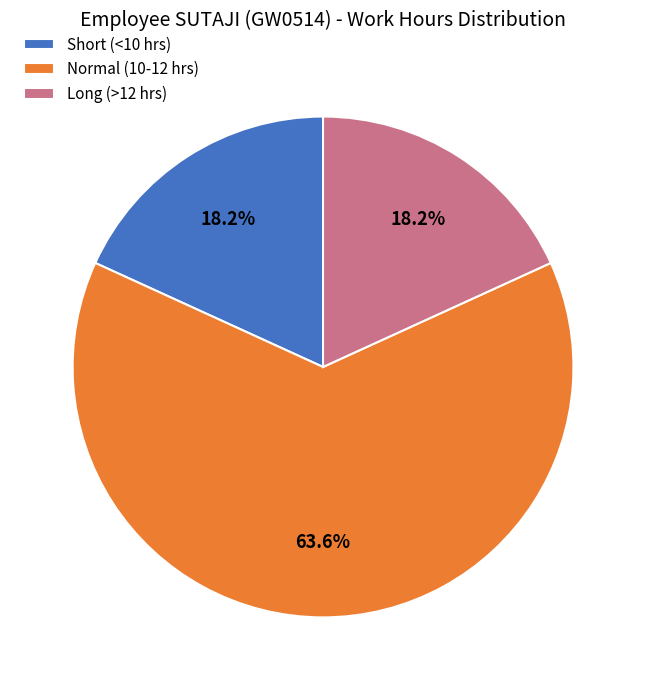

What percentage is NOT represented by Normal (10-12 hrs)?

36.4%